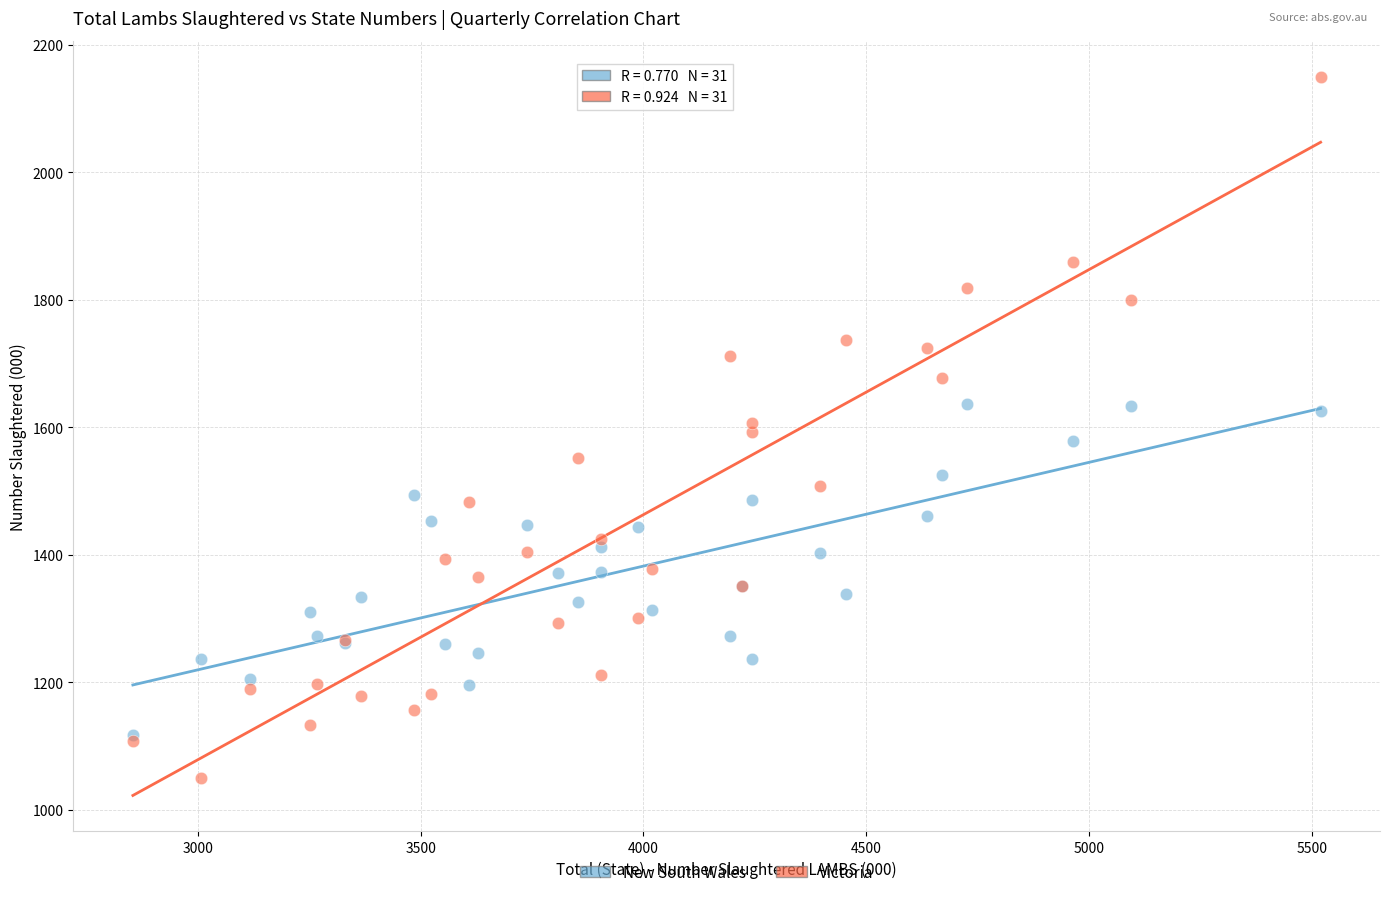

What are all the series names shown in the legend?

New South Wales, Victoria